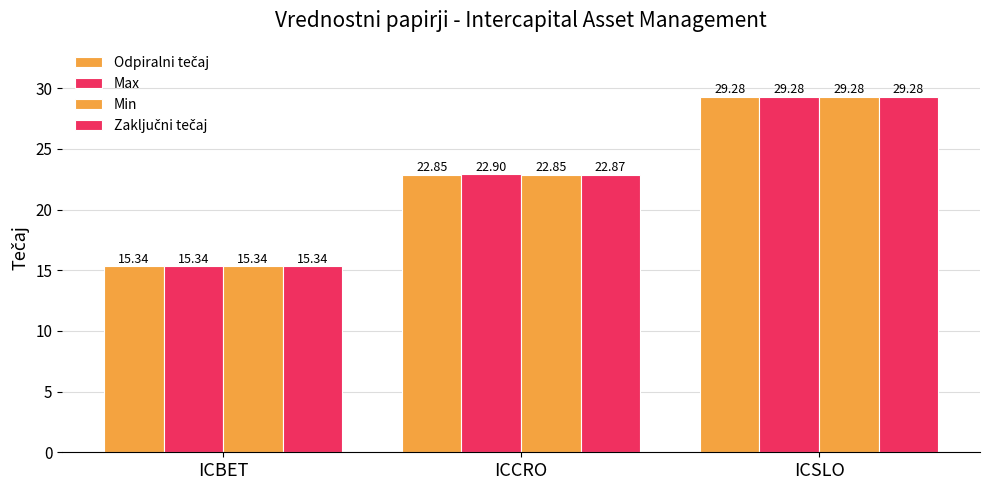

At which category is the sum across all series the highest?

ICSLO